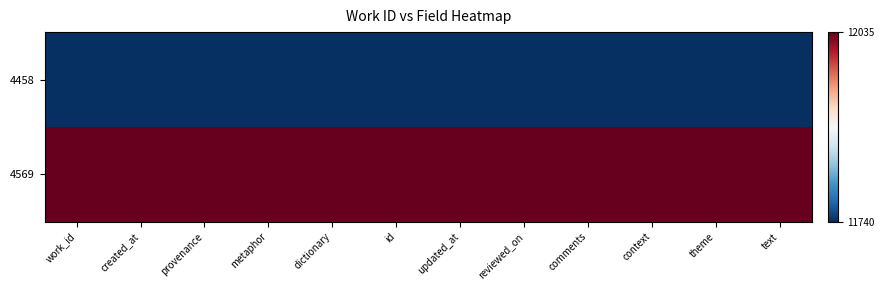

What is the total value across all series at provenance?

23775